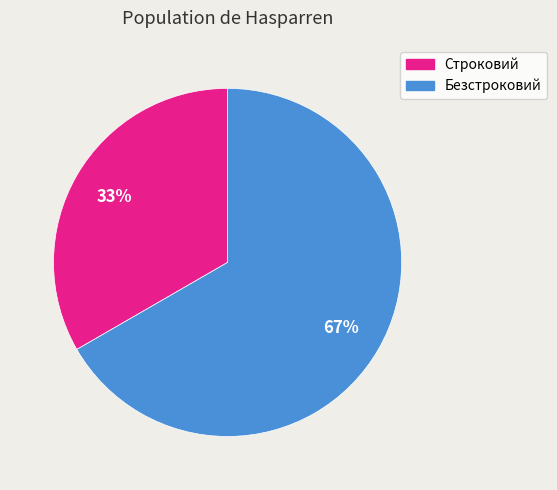

Rank the categories by value from highest to lowest.

Безстроковий, Строковий